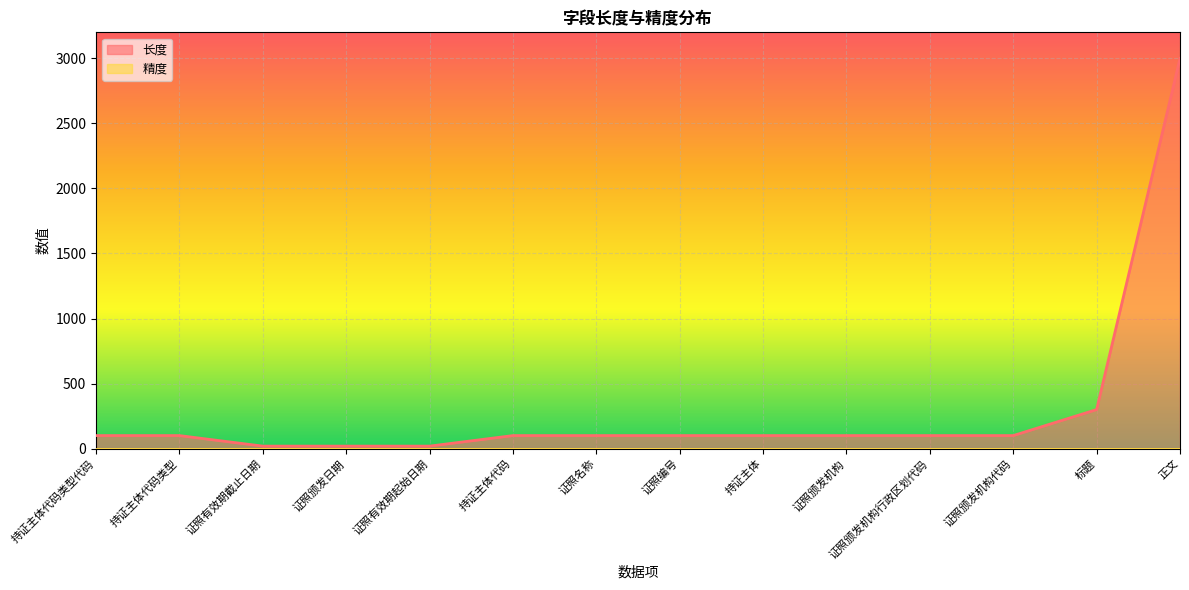

Reading left to right, transcribe all the data shown in this chart.

100	100	19	19	19	100	100	100	100	100	100	100	300	3000